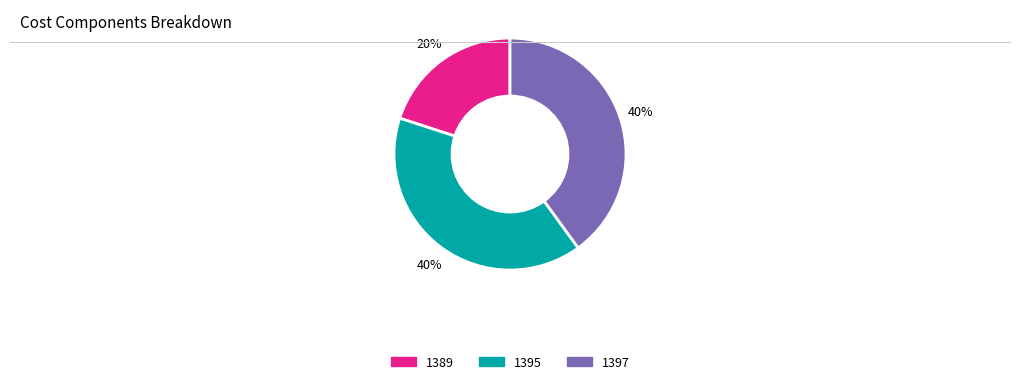

Is the sum of 1389 and 1395 greater than half?

Yes